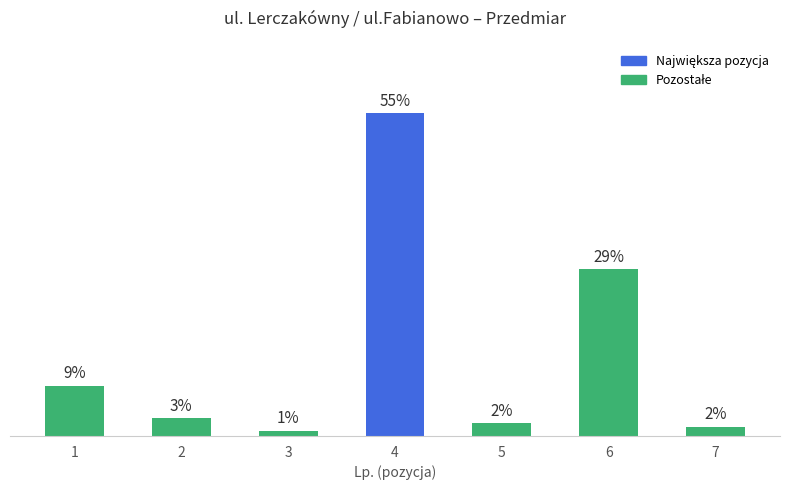

Are the bars horizontal?

No